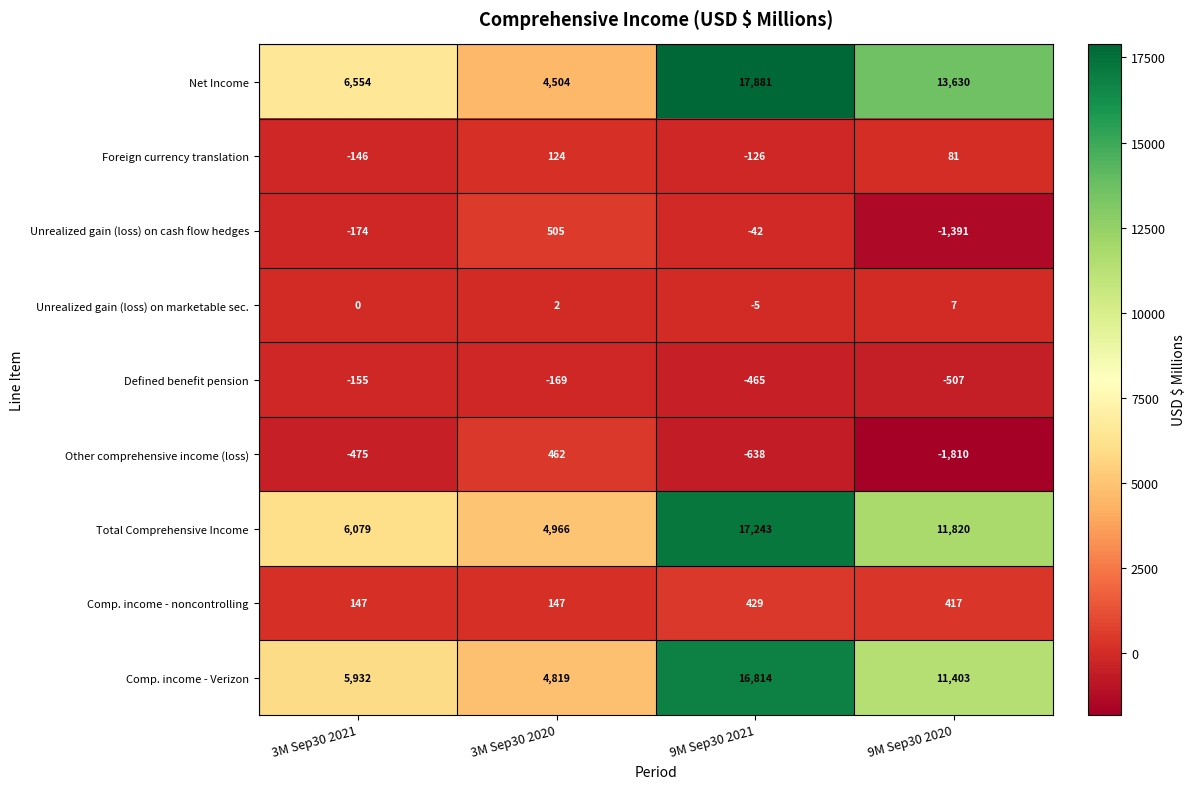

Rank the categories by Unrealized gain (loss) on marketable sec. value from lowest to highest.

9M Sep30 2021, 3M Sep30 2021, 3M Sep30 2020, 9M Sep30 2020